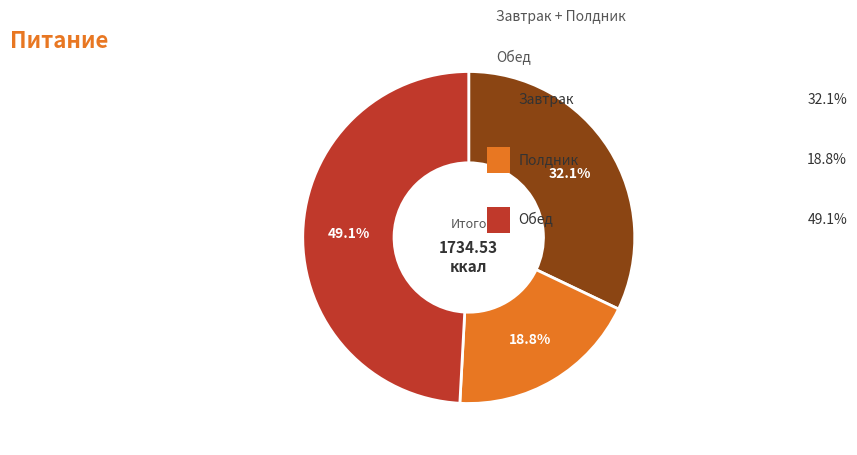

Is there a majority slice in this chart?

No